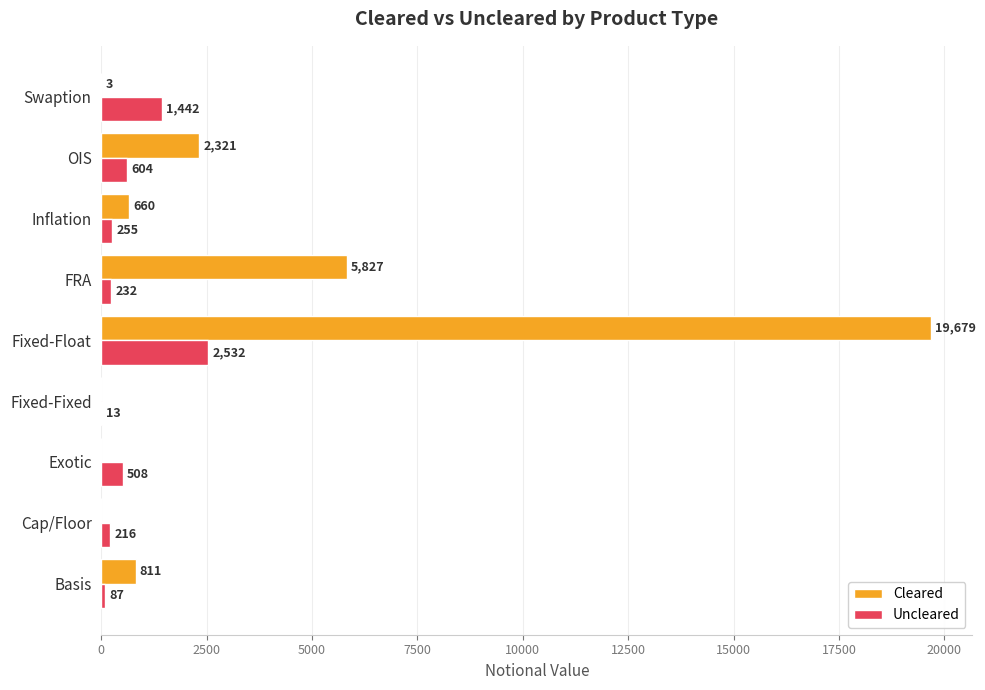

Between Fixed-Fixed and Swaption, which series saw the biggest shift?

Uncleared